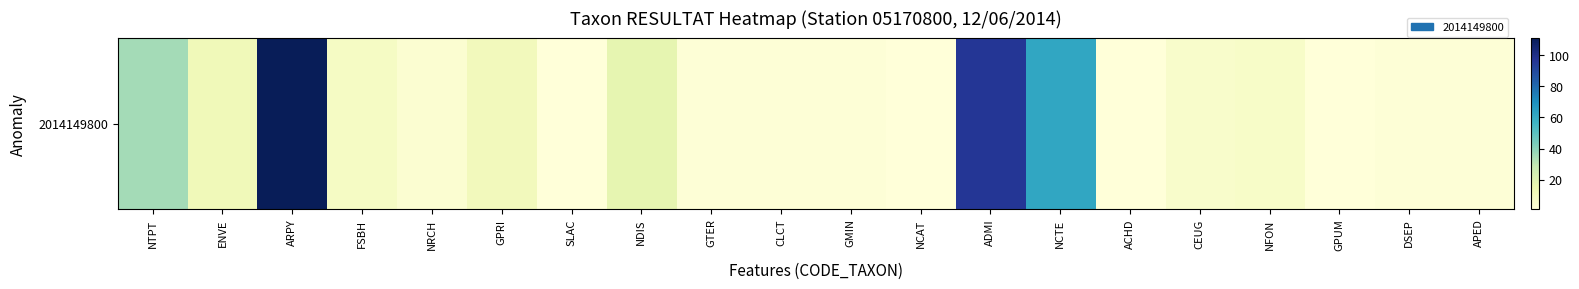

Reading left to right, transcribe all the data shown in this chart.

35	12	111	8	4	11	1	17	2	2	2	1	96	62	1	6	7	1	2	2